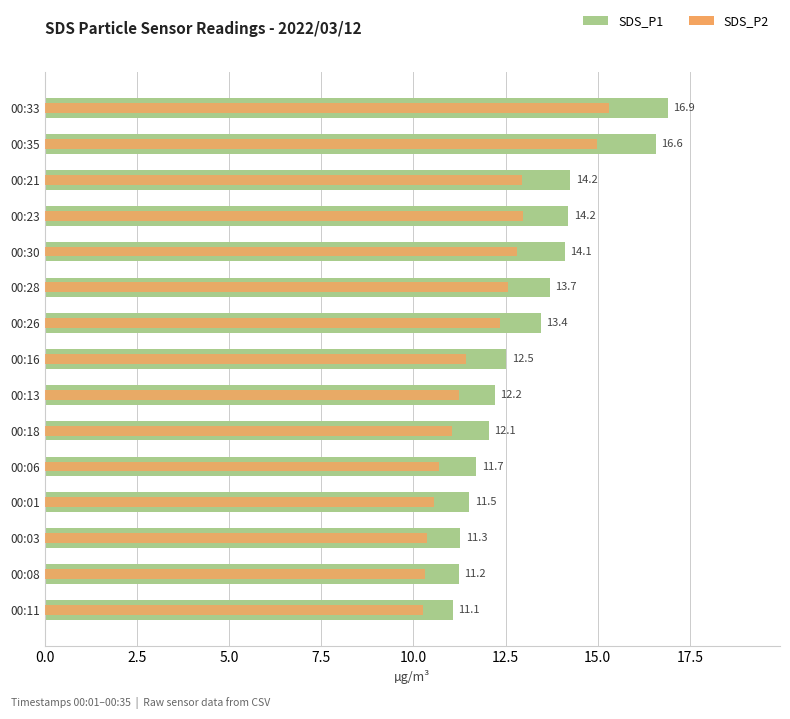

What is the difference between the second highest and minimum values in the SDS_P2 series?

4.7